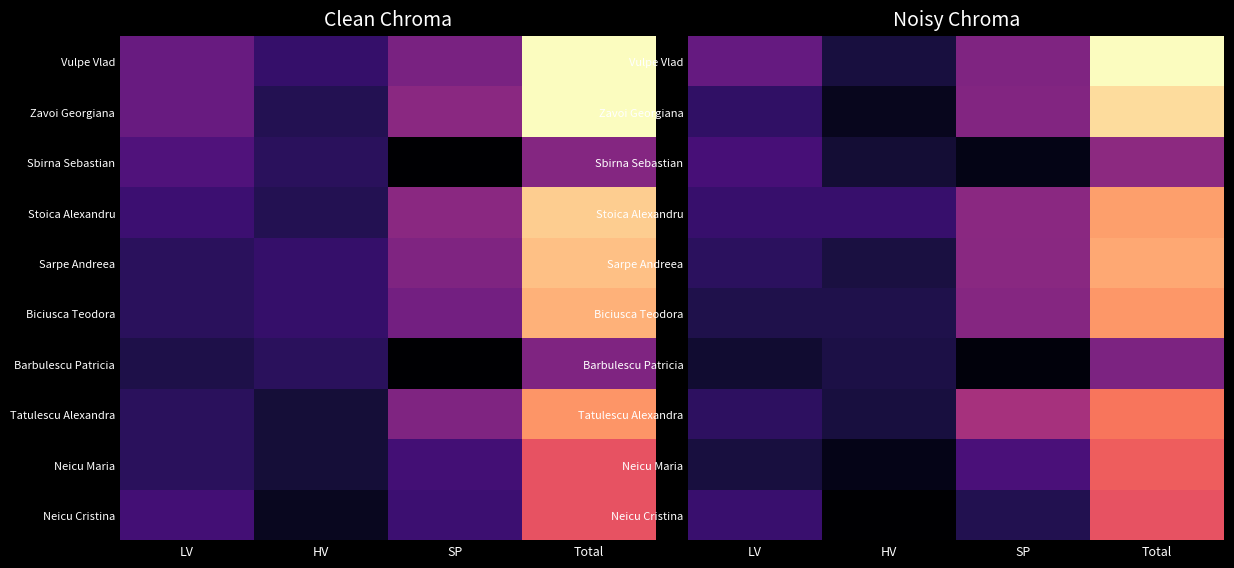

What is the maximum value shown in the chart?

76.8